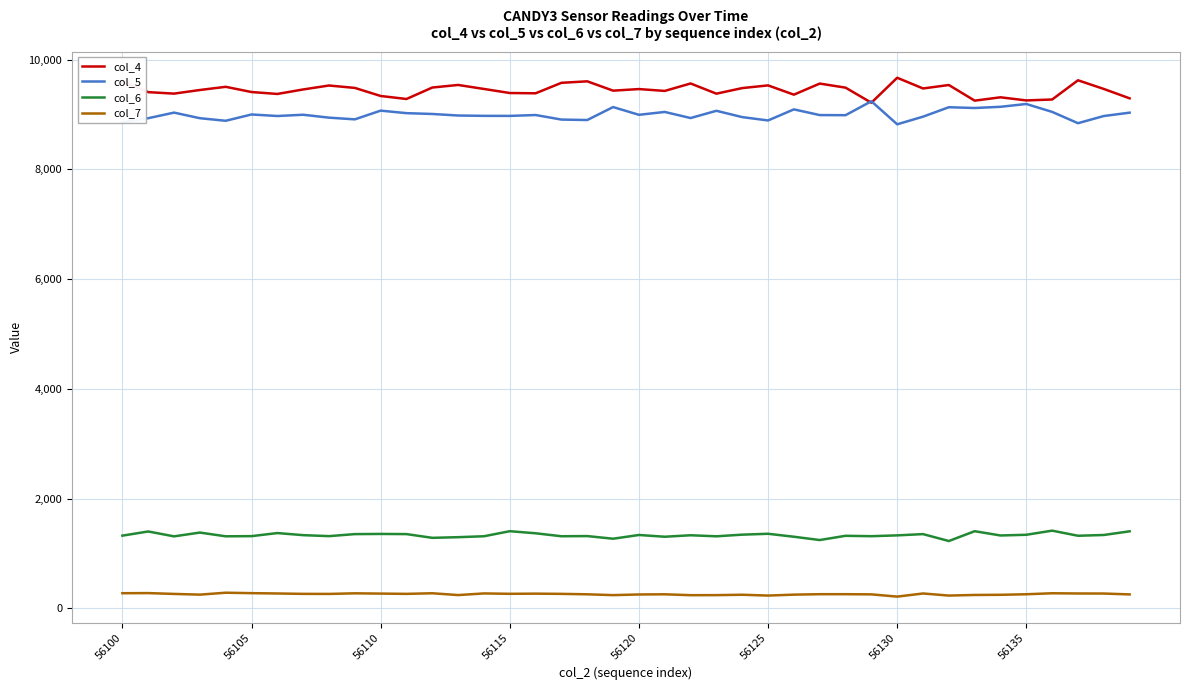

What are all the series names shown in the legend?

col_4, col_5, col_6, col_7